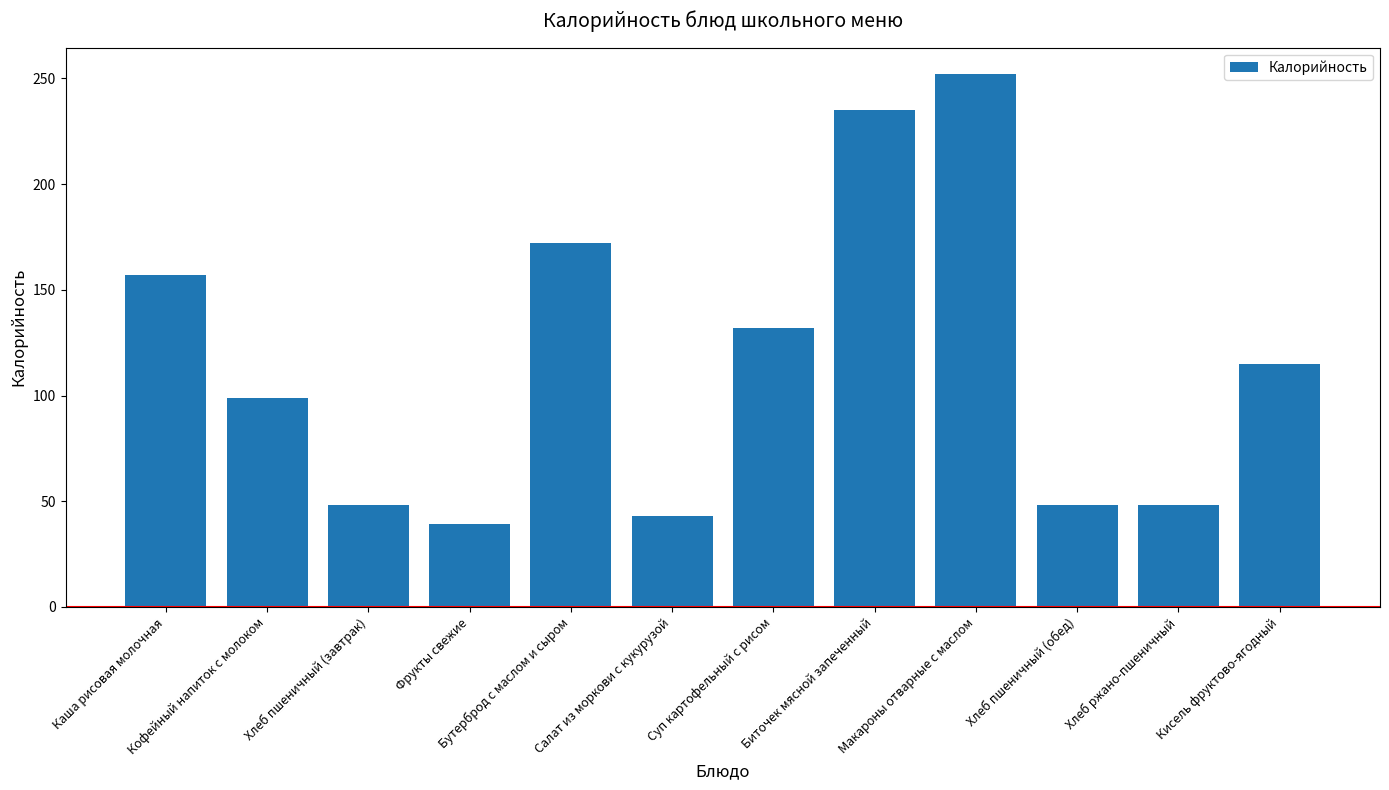

Which category has the highest value across all series?

Макароны отварные с маслом